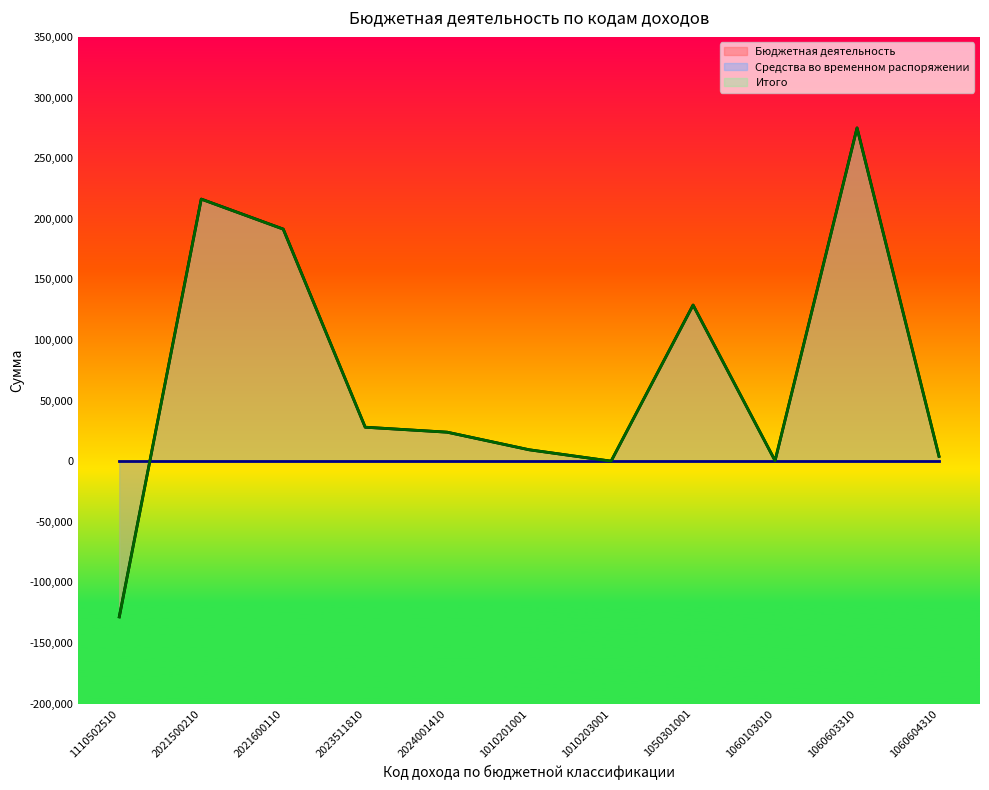

What is the greatest value displayed?

274892.0